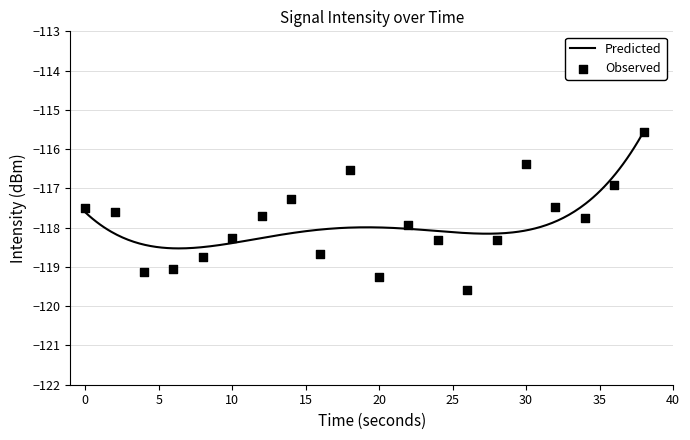

Between 4 and 14, which is larger?

14